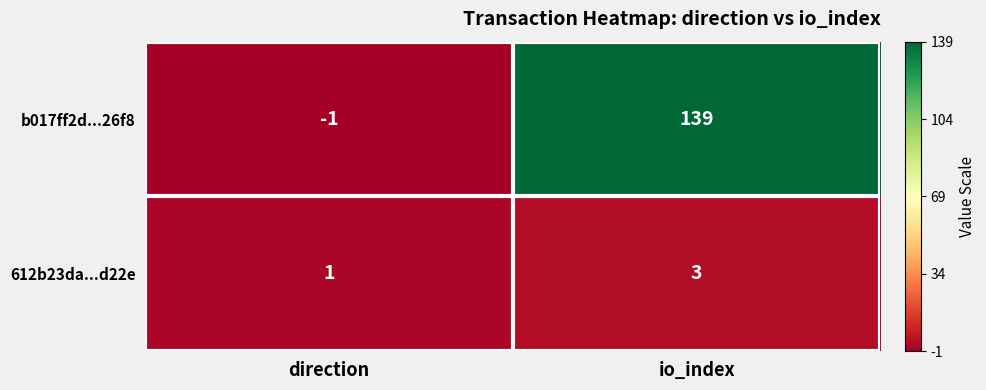

Which series has the largest total across all categories?

b017ff2d...26f8